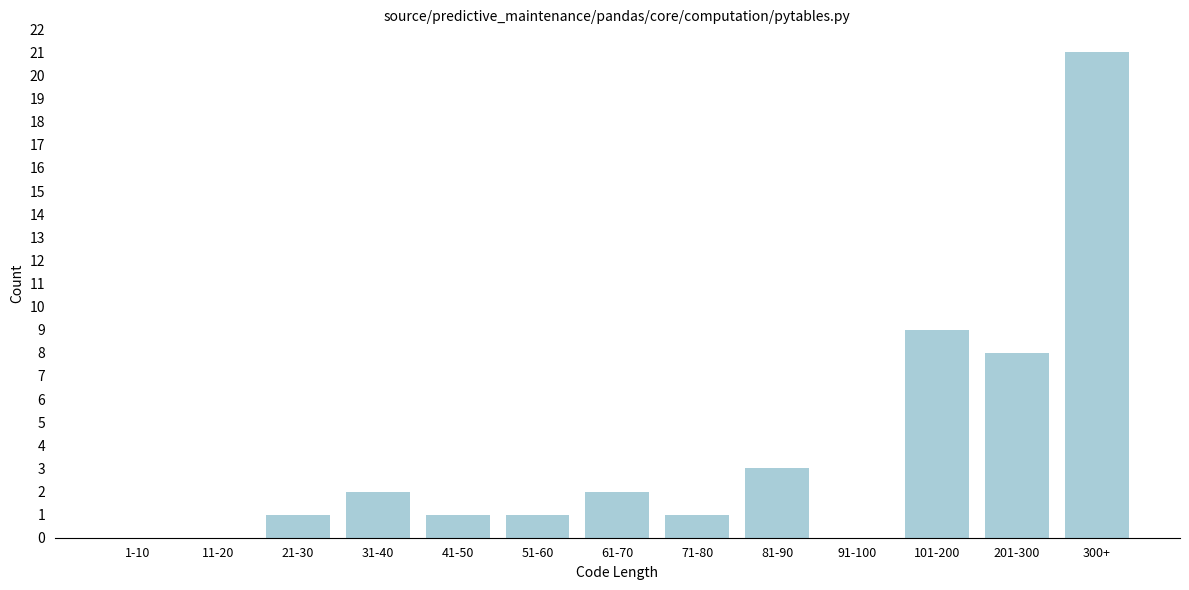

Reading left to right, extract all data points from this chart.

1-10=0	11-20=0	21-30=1	31-40=2	41-50=1	51-60=1	61-70=2	71-80=1	81-90=3	91-100=0	101-200=9	201-300=8	300+=21